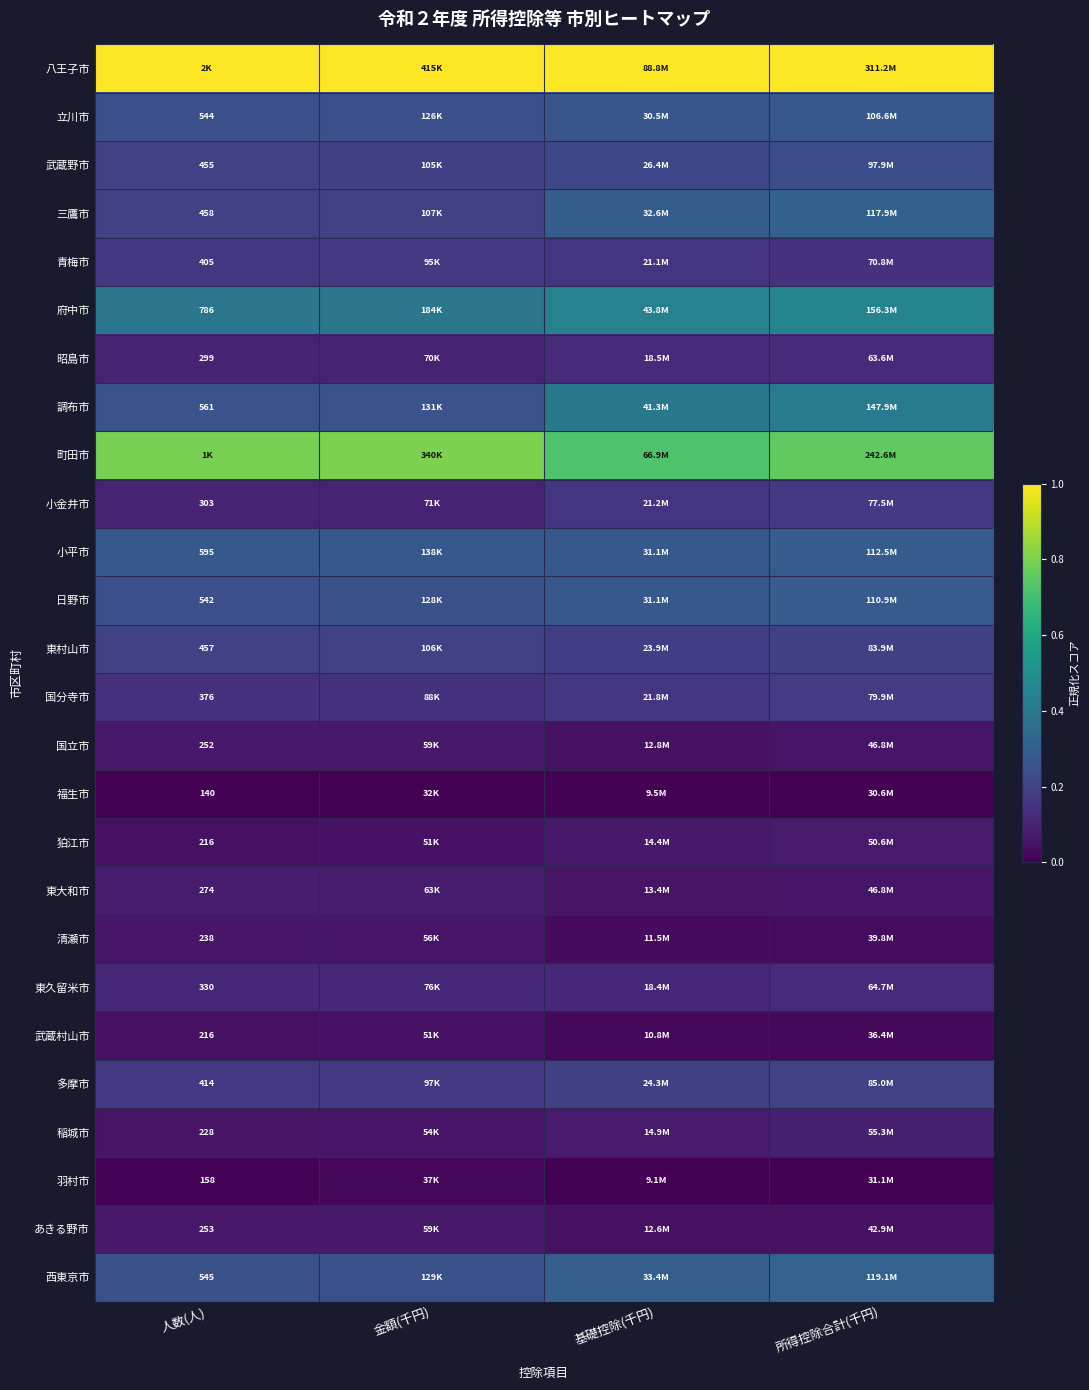

Is the value of 青梅市 at 人数(人) greater than the value of 小平市 at 人数(人)?

No